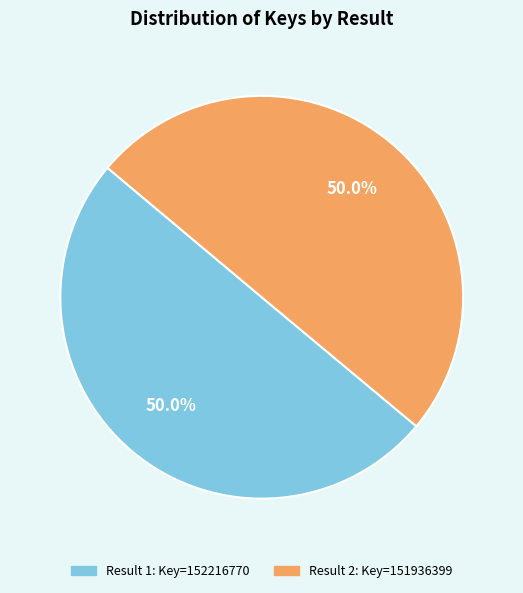

How many slices are in this pie chart?

2